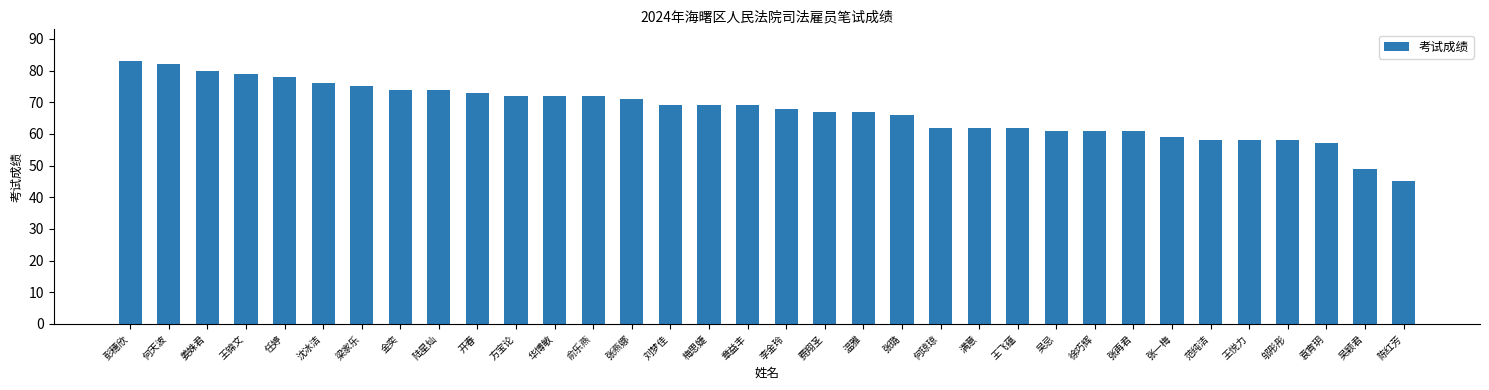

What is the sum of all values?

2289